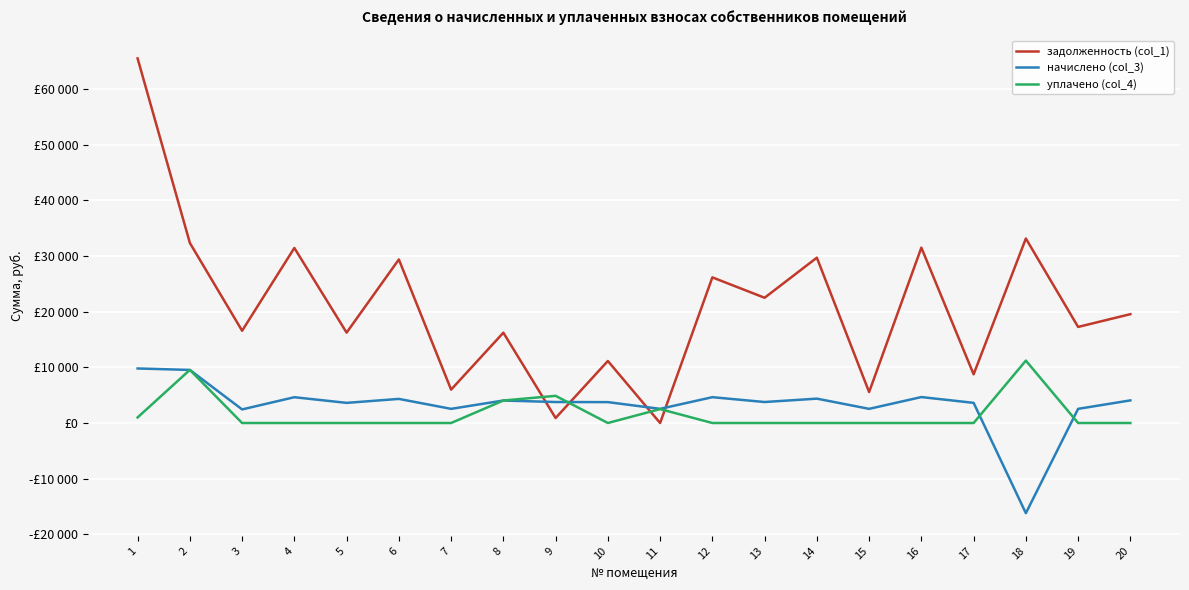

What are all the series names shown in the legend?

задолженность (col_1), начислено (col_3), уплачено (col_4)